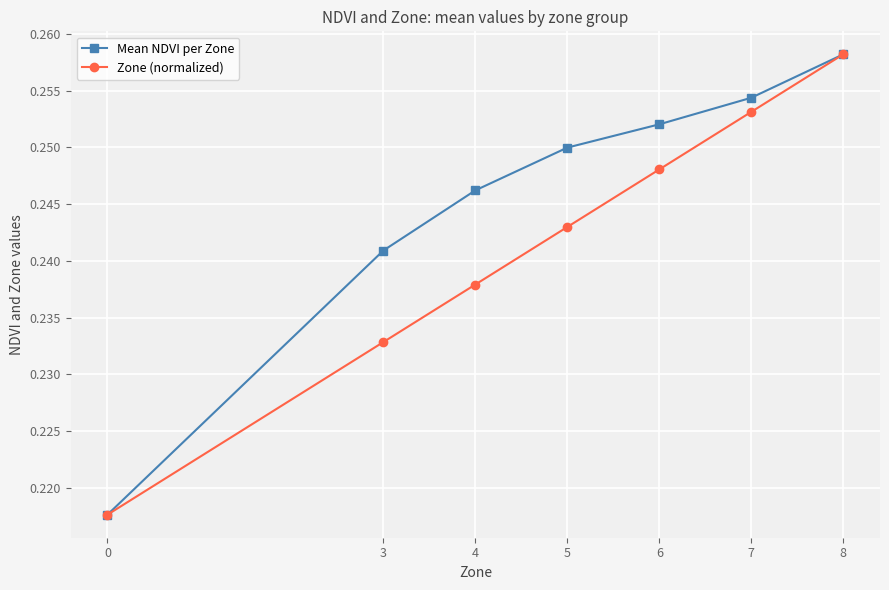

Does the chart display data point markers on the line(s)?

Yes